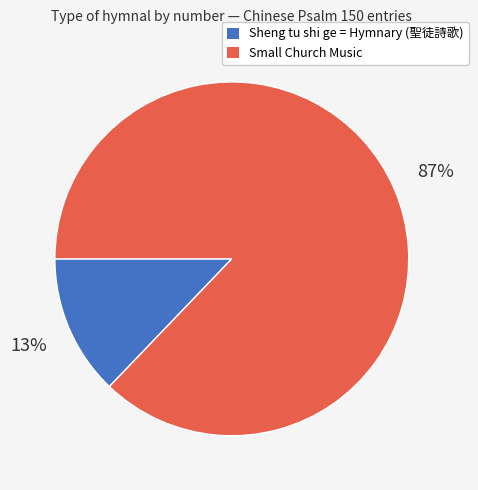

Combined, do Sheng tu shi ge = Hymnary (聖徒詩歌) and Small Church Music account for over 50%?

Yes